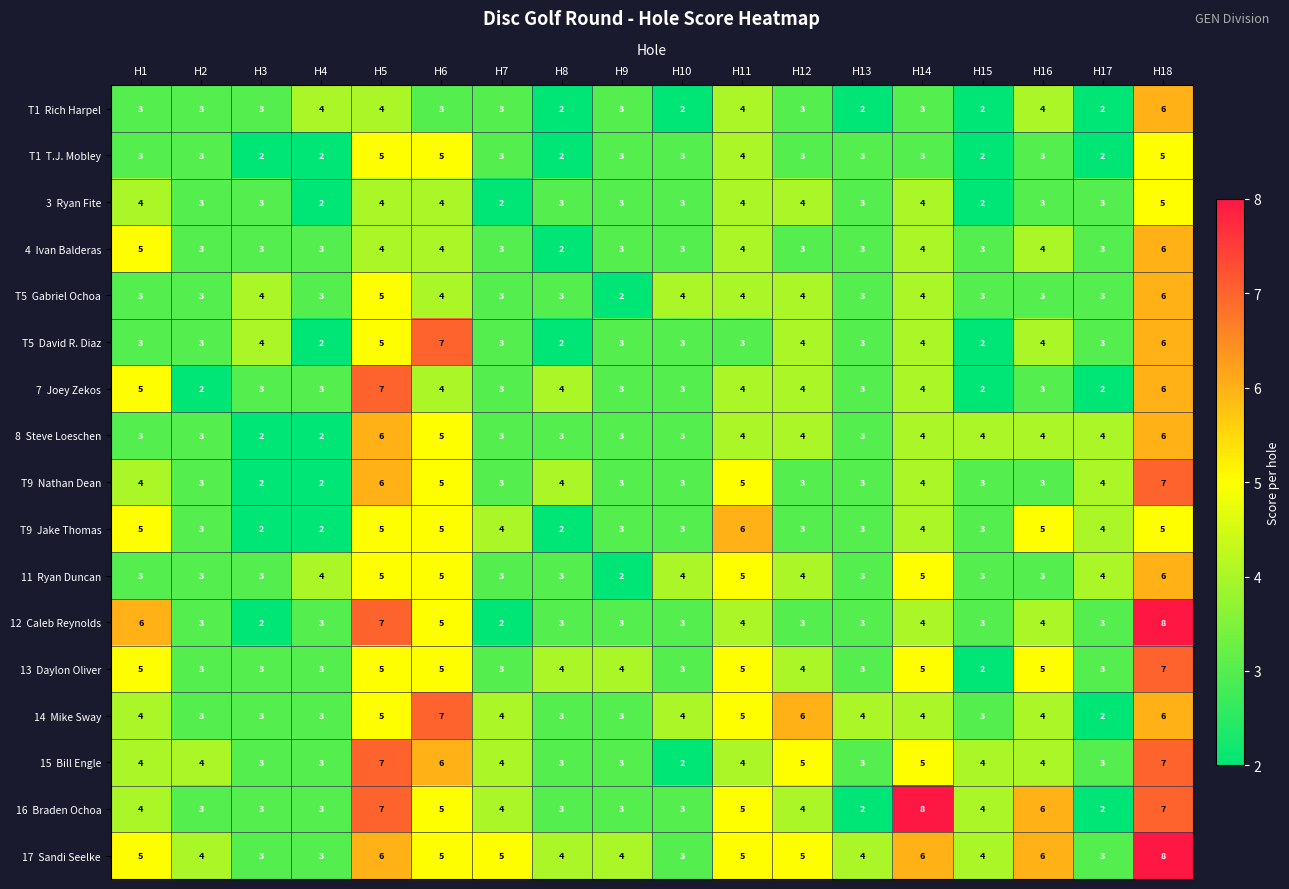

What is the greatest value displayed?

8